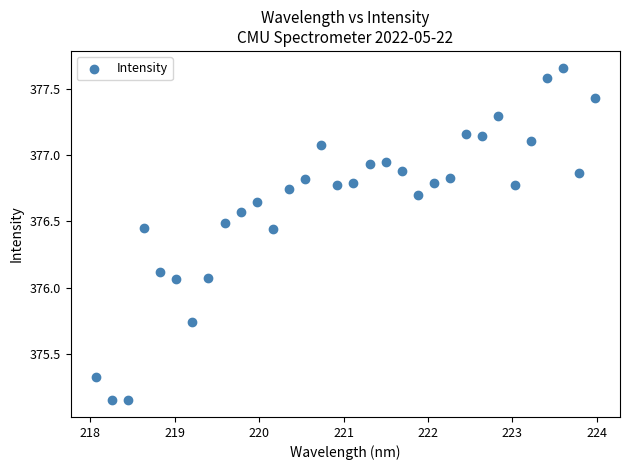

What is the range of X values (max minus min)?

5.9